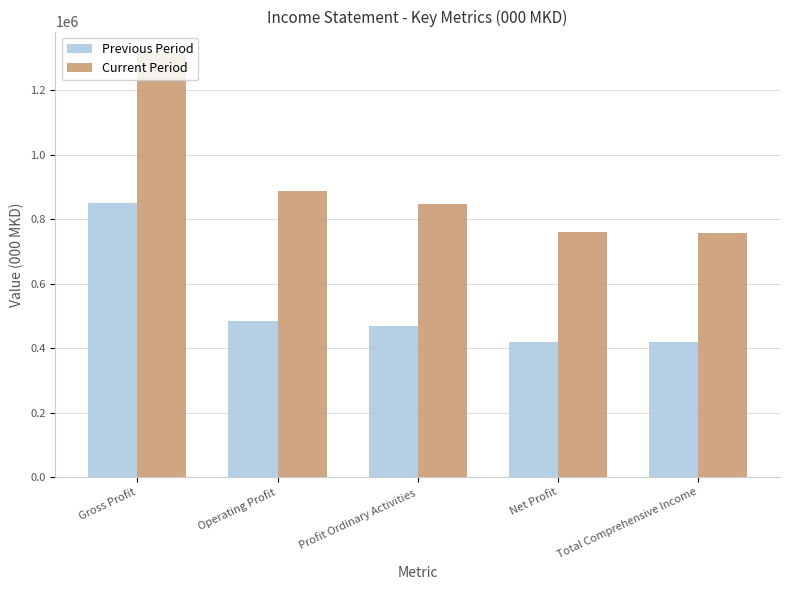

What is the maximum value shown in the chart?

1316984.8